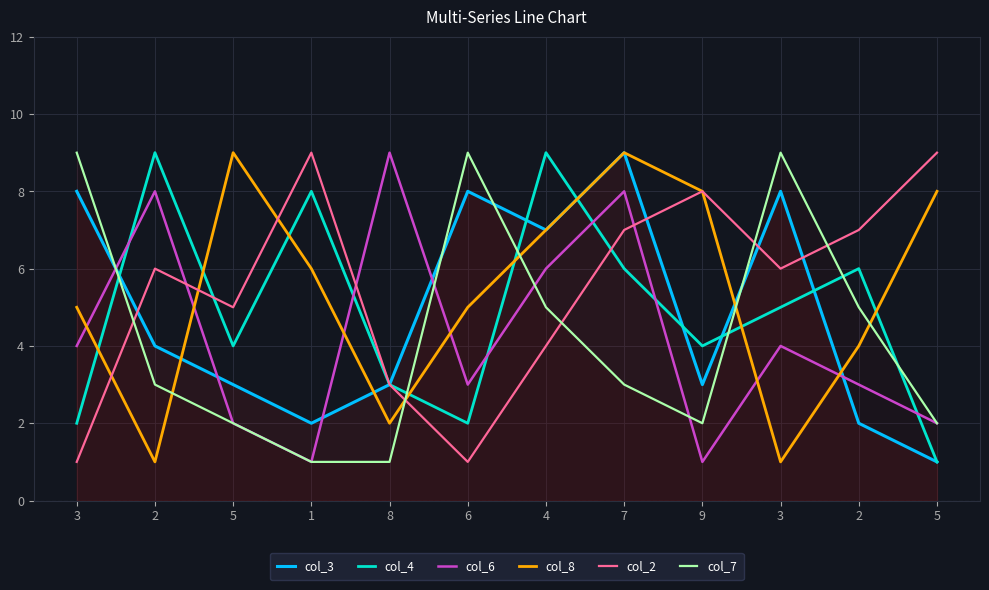

At 5, list the series in order from largest to smallest.

col_8, col_2, col_4, col_3, col_6, col_7